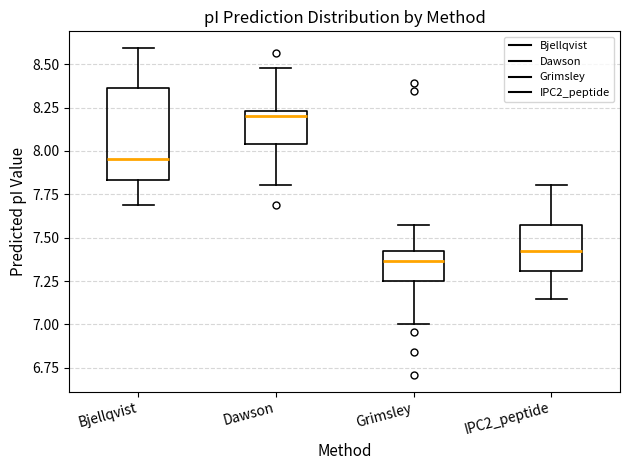

Which box is the tallest, from its lower edge to its upper edge?

Bjellqvist